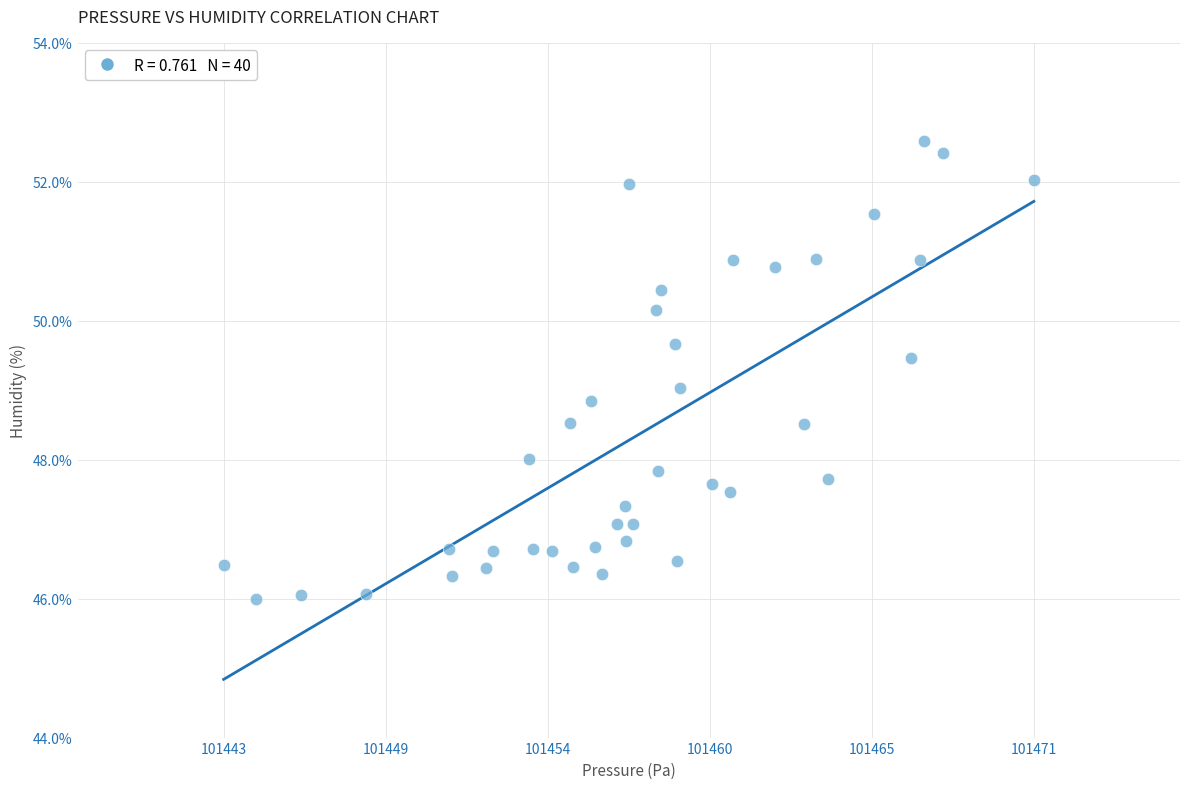

What is the range of X values (max minus min)?

27.7